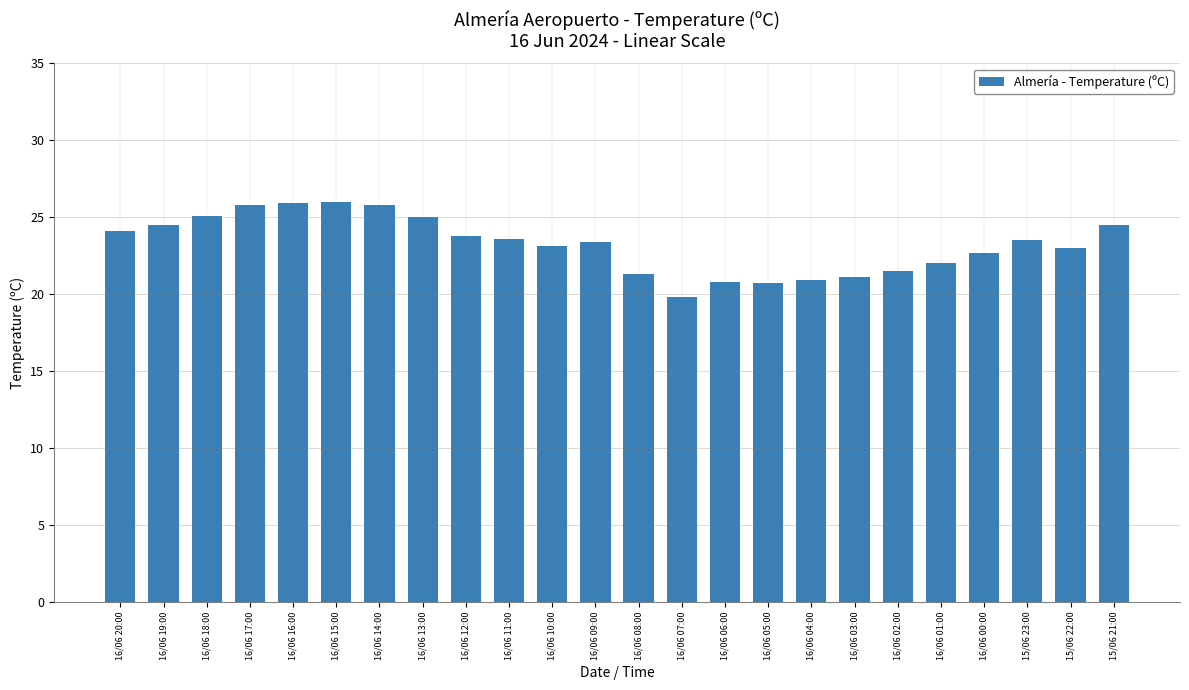

What is the greatest value displayed?

26.0